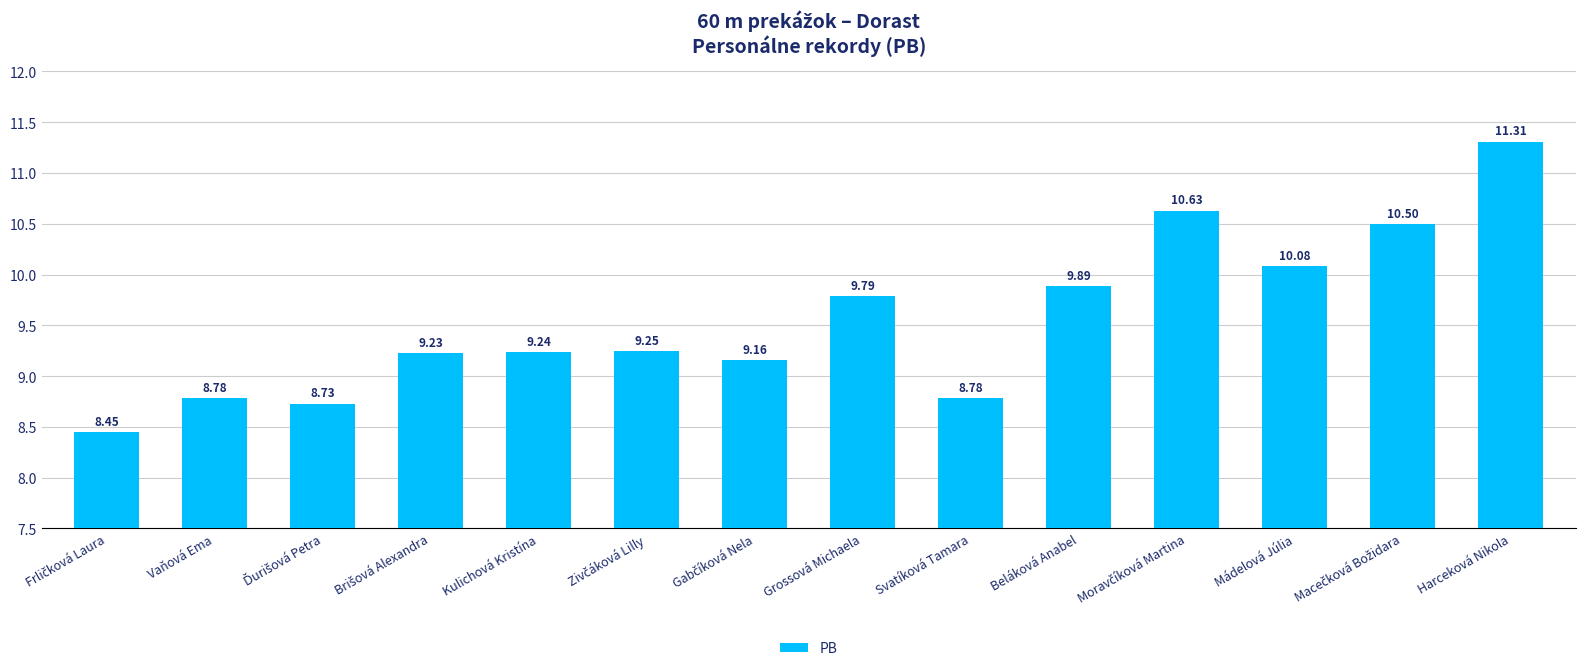

Which has a higher value, Svatíková Tamara or Kulichová Kristína?

Kulichová Kristína